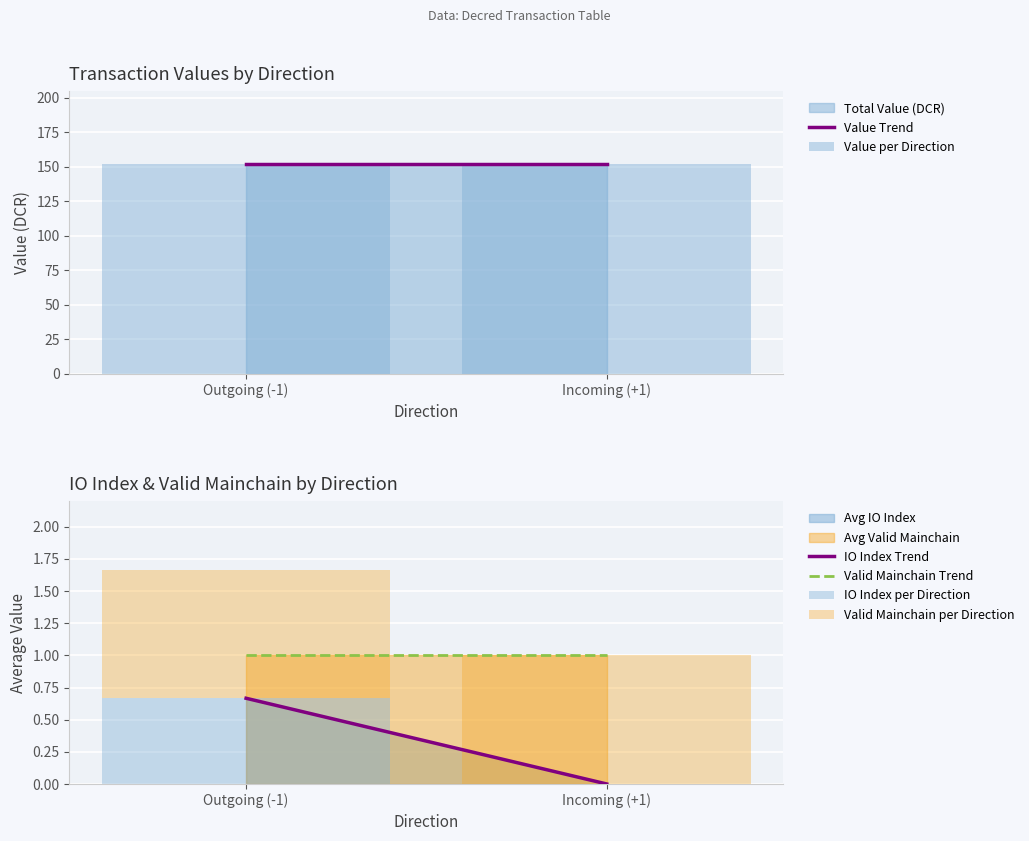

What is the spread (max minus min) of values at Outgoing (-1)?

151.1